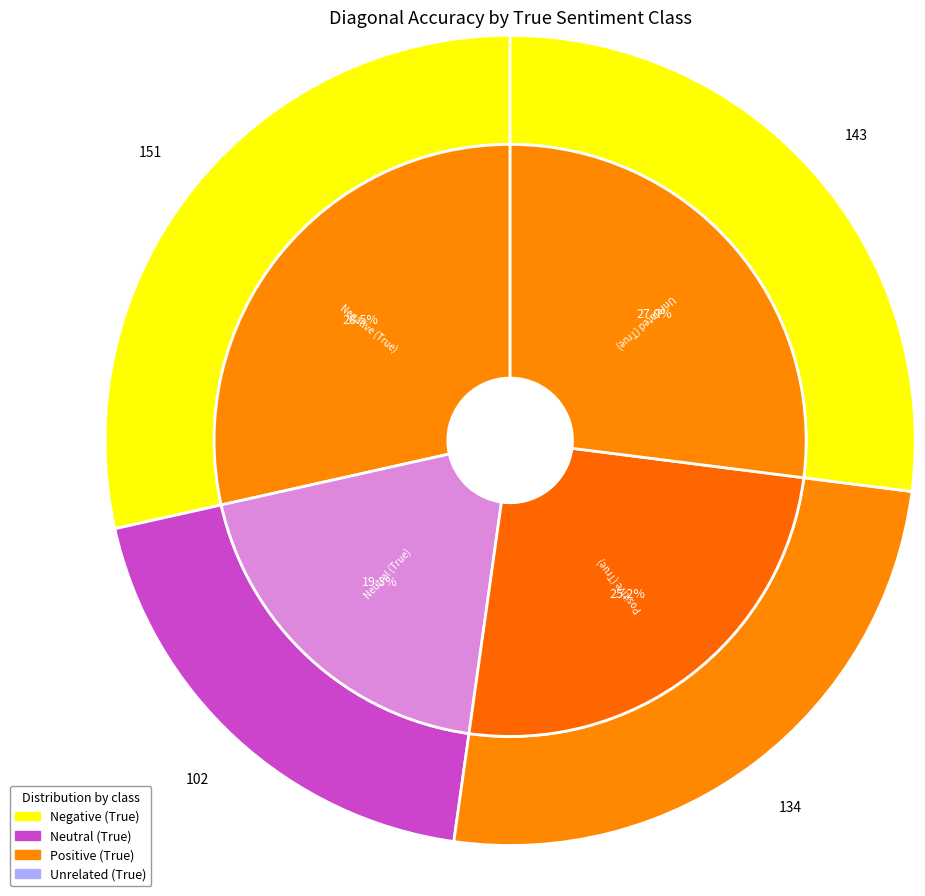

Which series changed the most between Positive (True) and Unrelated (True)?

Unrelated (True)